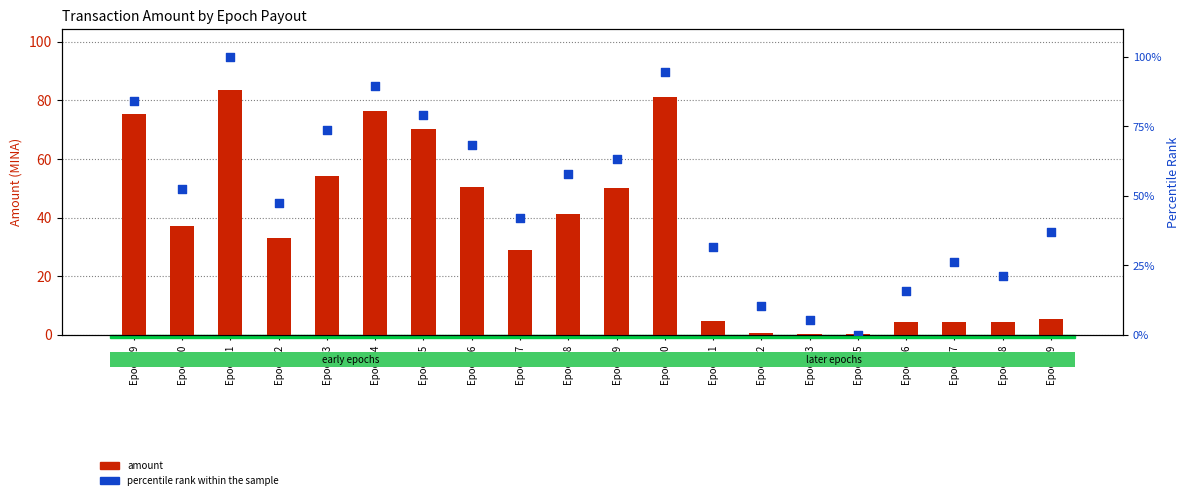

What is the total value across all series at Epoch69?

42.3